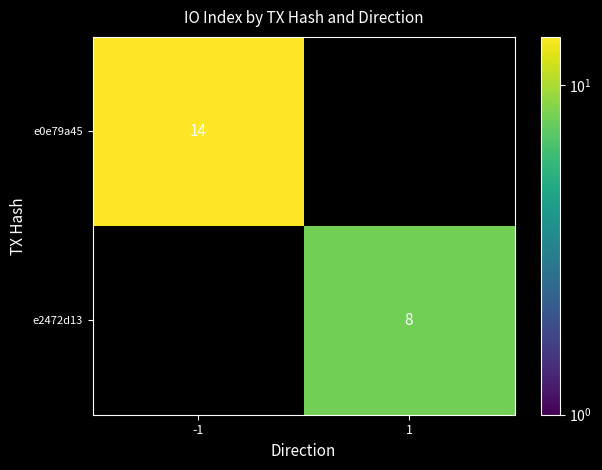

True or false: e2472d13 has a value of 8 at 1.

True